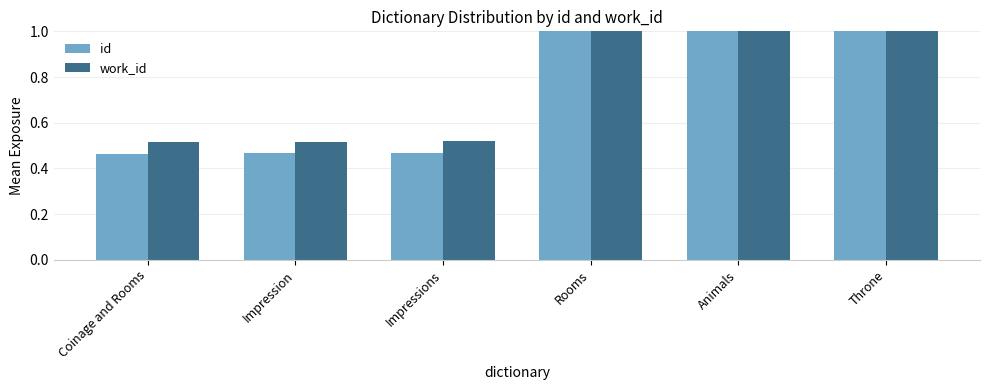

Which series has the largest total across all categories?

work_id